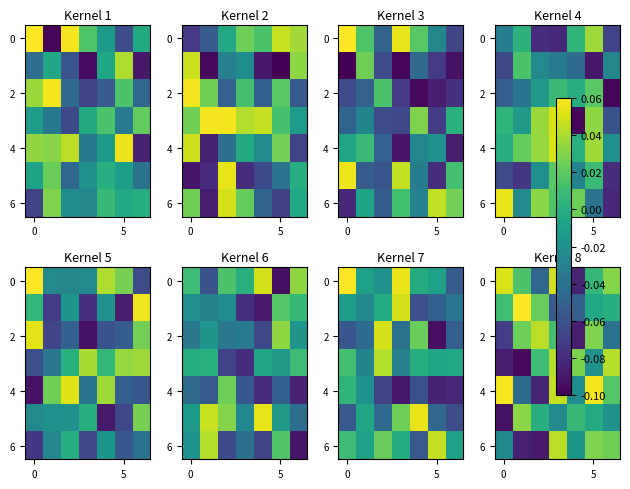

What is the difference between the second highest and second lowest values in the 4 series?

0.1